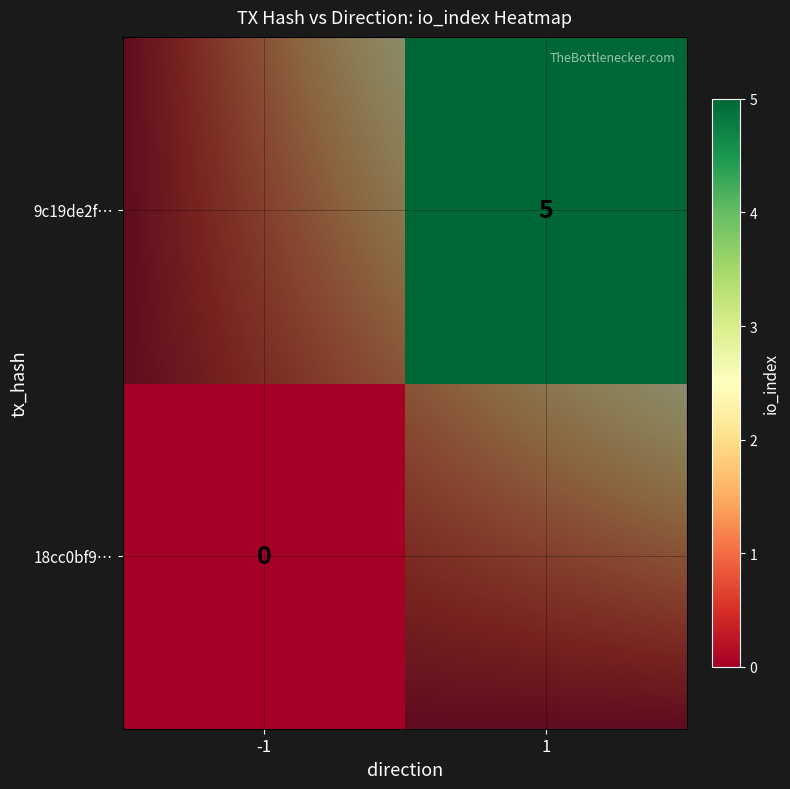

The 18cc0bf97ea7d96ffe91a068f5e956de37e2e61 series shows 0 at io_index. True or false?

False